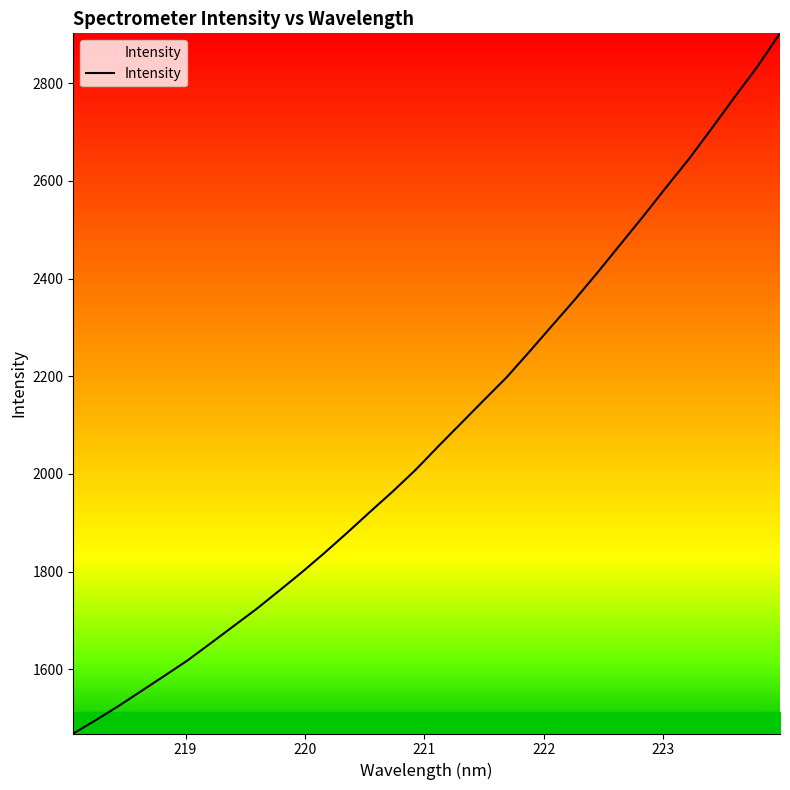

What is the maximum value shown in the chart?

2902.2